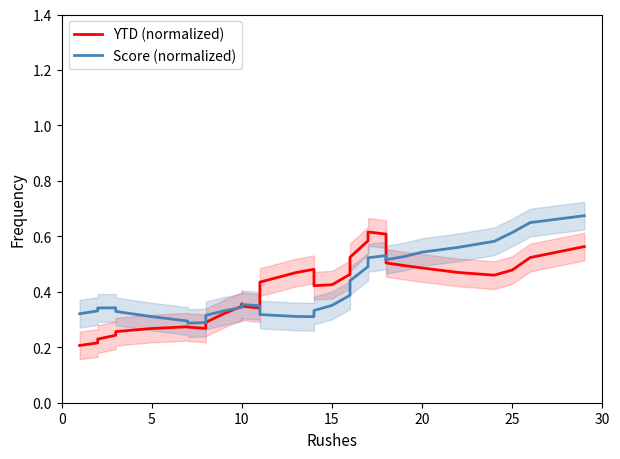

How many lines are shown in the chart?

2